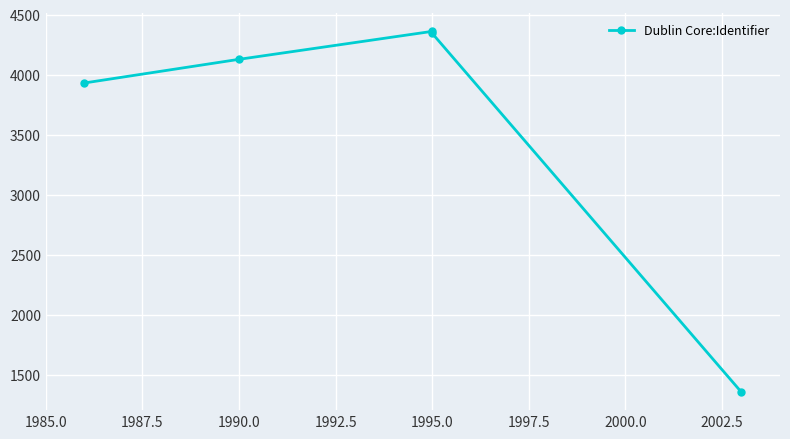

What is the difference between the second highest and second lowest values?

413